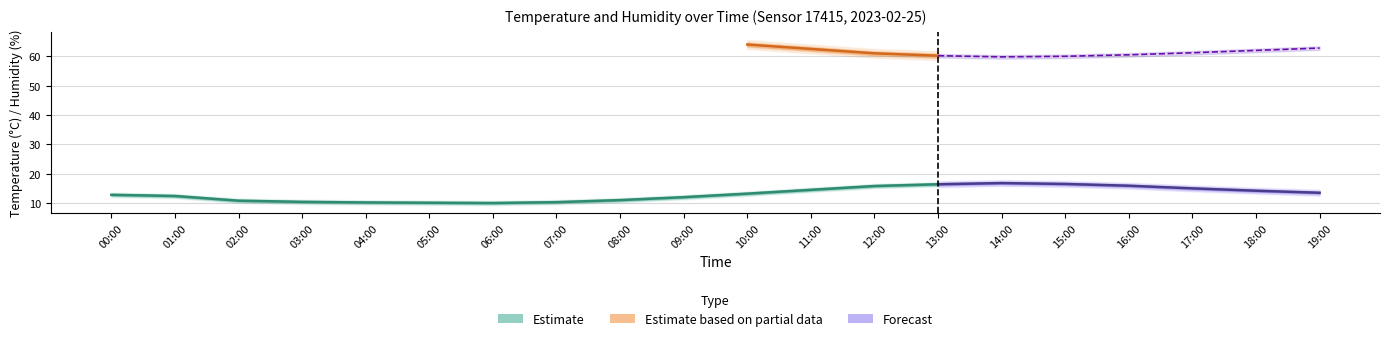

Which series has the largest range (max minus min)?

humidity